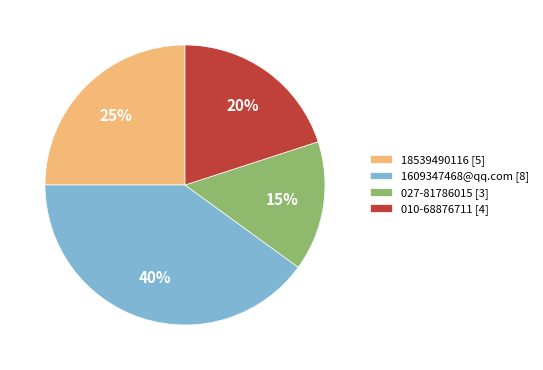

Do 18539490116 and 027-81786015 together represent more than half of the pie?

No